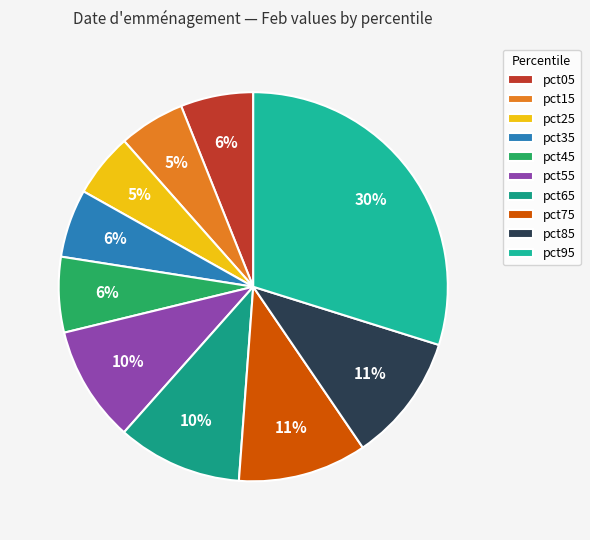

Does pct25 represent more than half of the total?

No